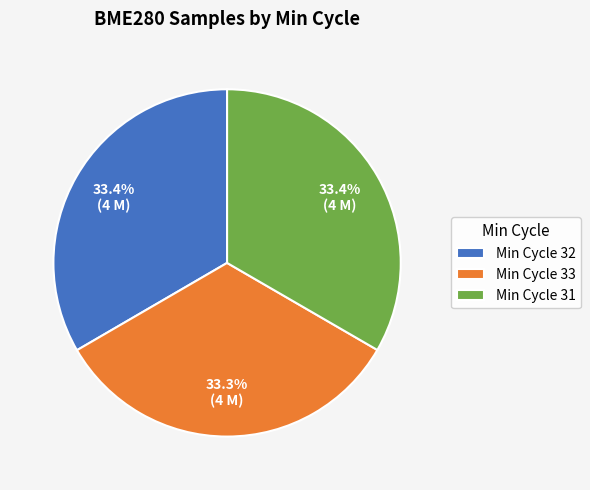

How many segments does this pie chart have?

3